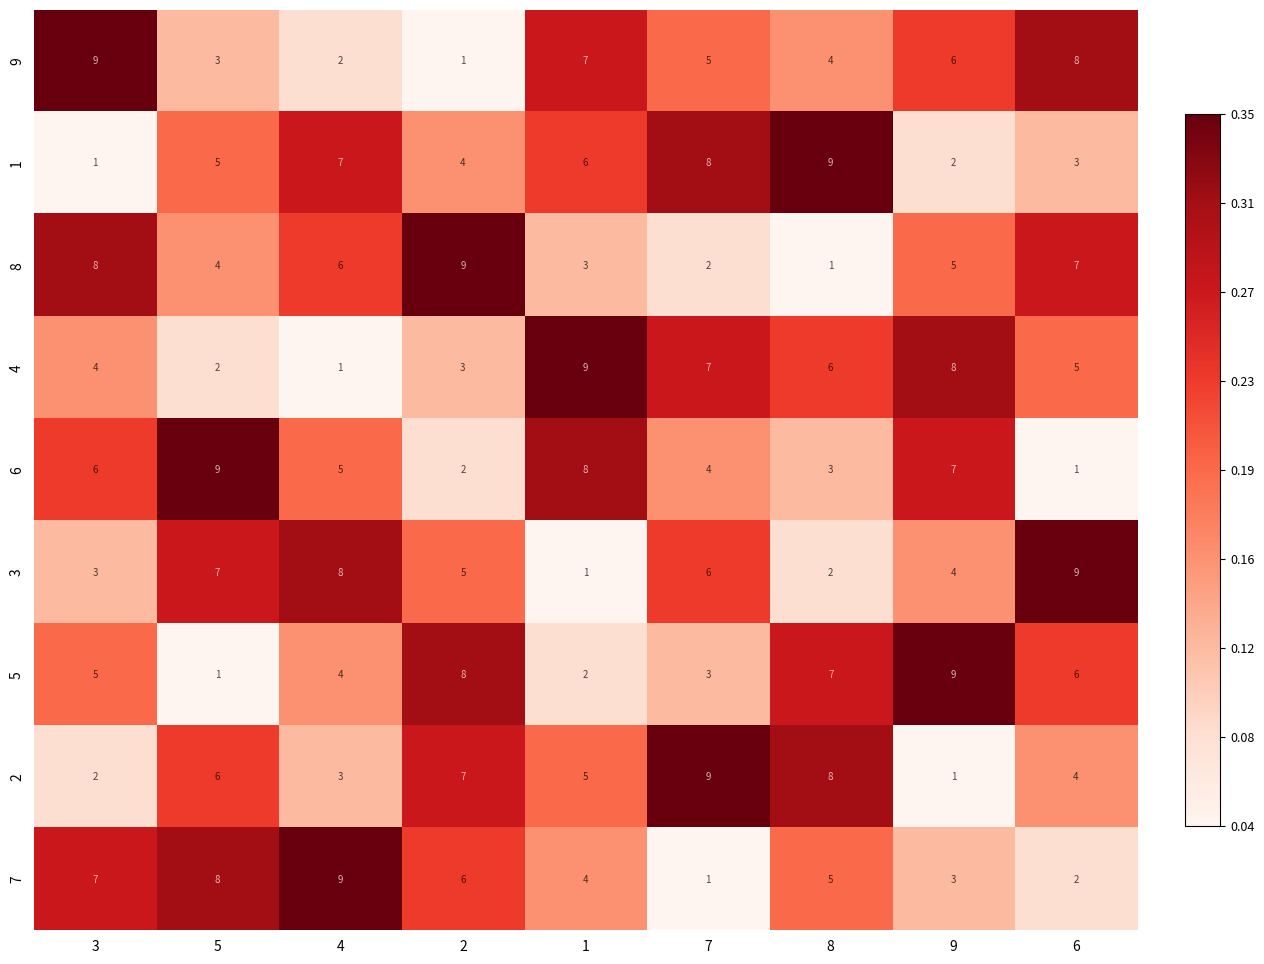

Which series changed the most between 9 and 6?

6